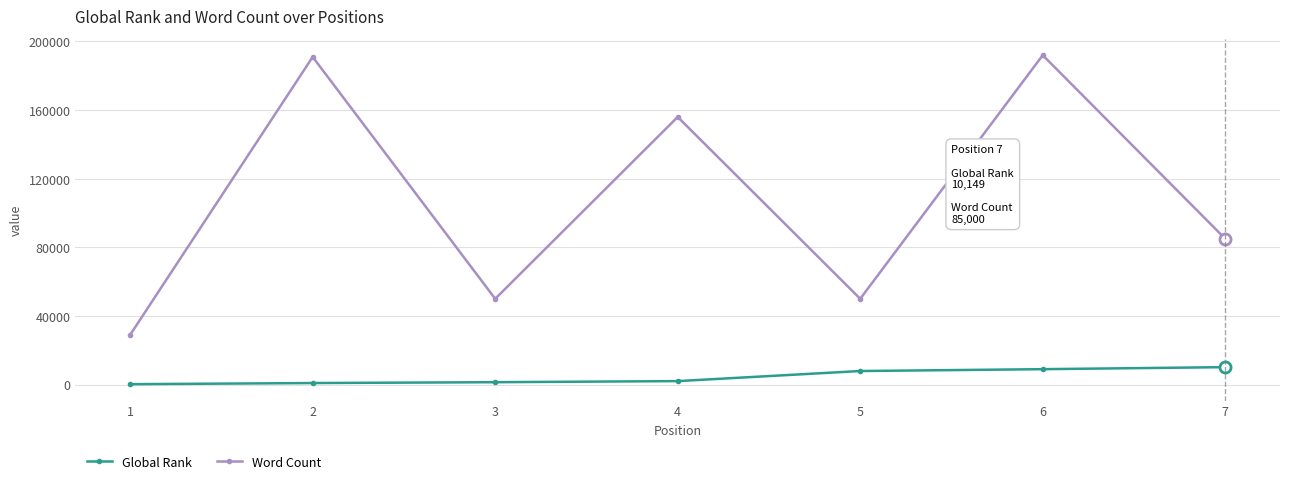

How many data points in Global Rank are less than 2015?

3